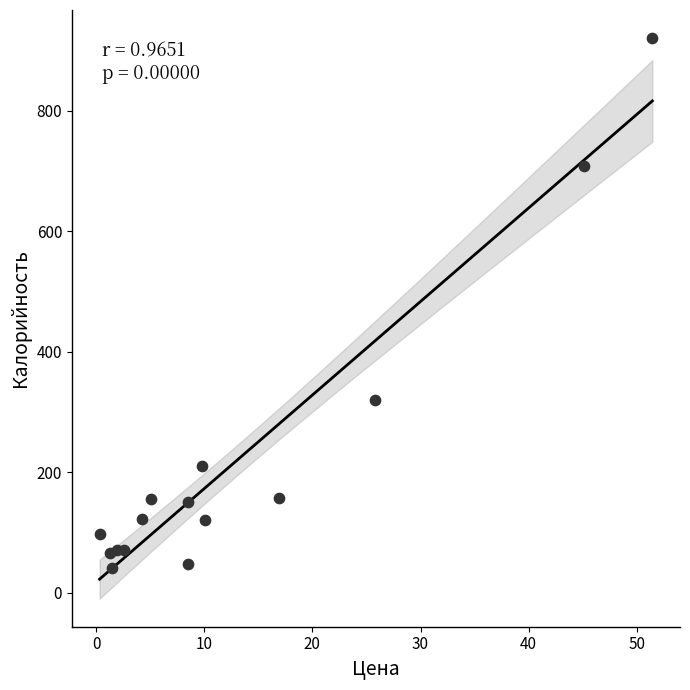

What Y value in the scatter plot is closest to 480?

320.0